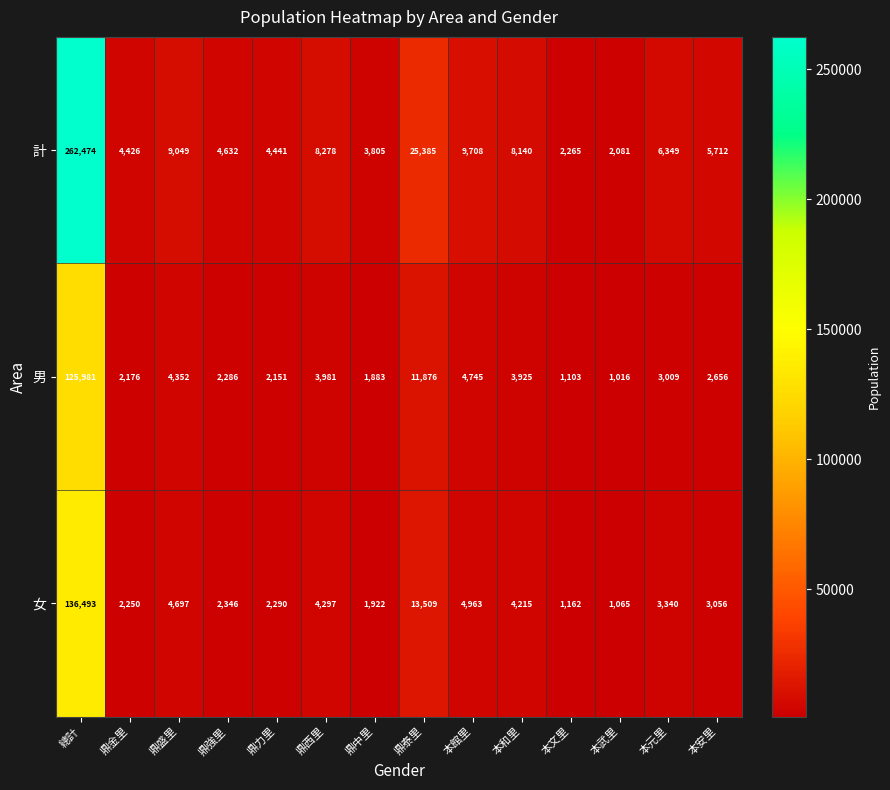

What is the difference between the 計 values at 鼎盛里 and 鼎力里?

4608